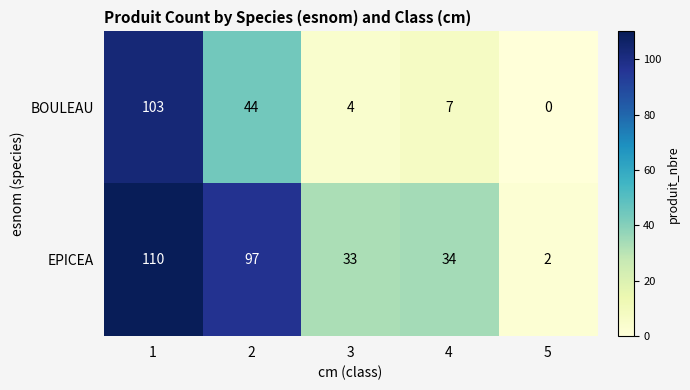

Which series has the largest total across all categories?

EPICEA